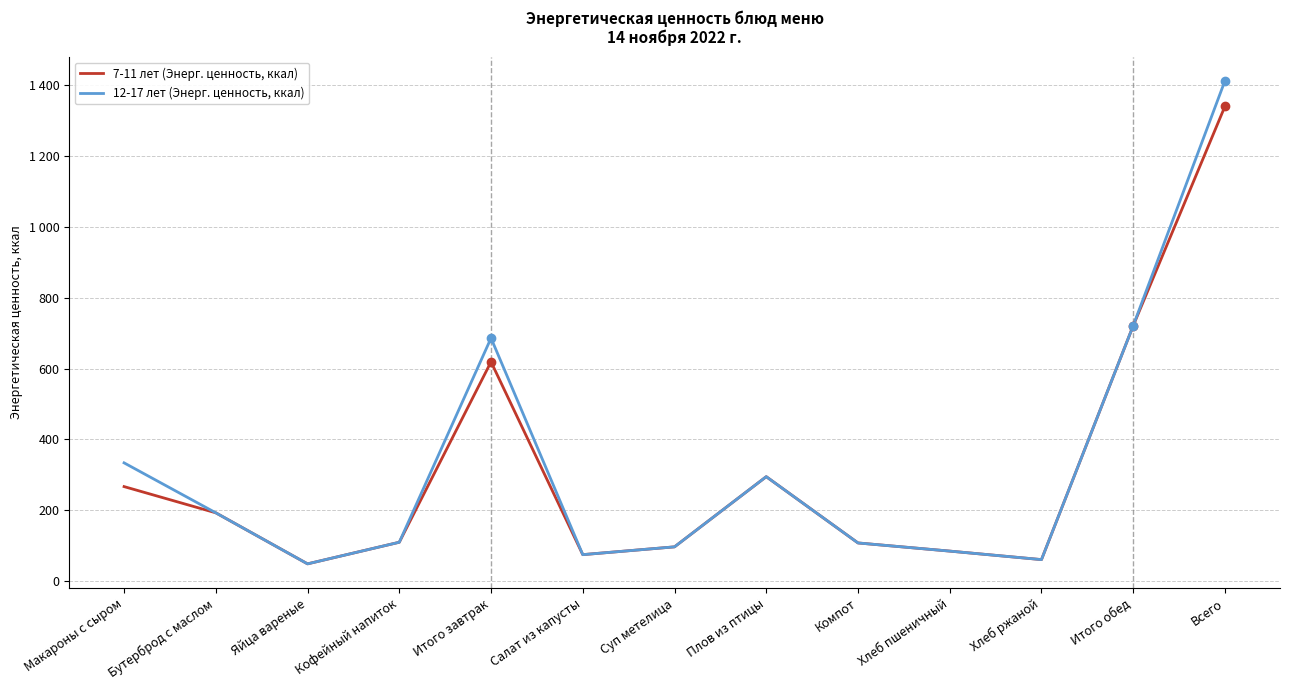

What are all the series names shown in the legend?

7-11 лет (Энерг. ценность, ккал), 12-17 лет (Энерг. ценность, ккал)